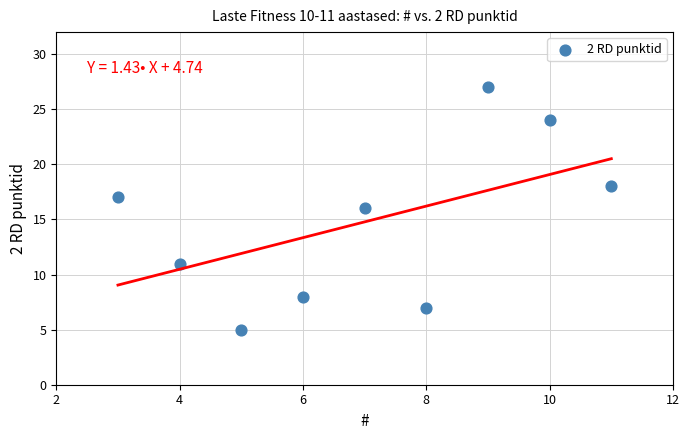

What is the average Y value?

15